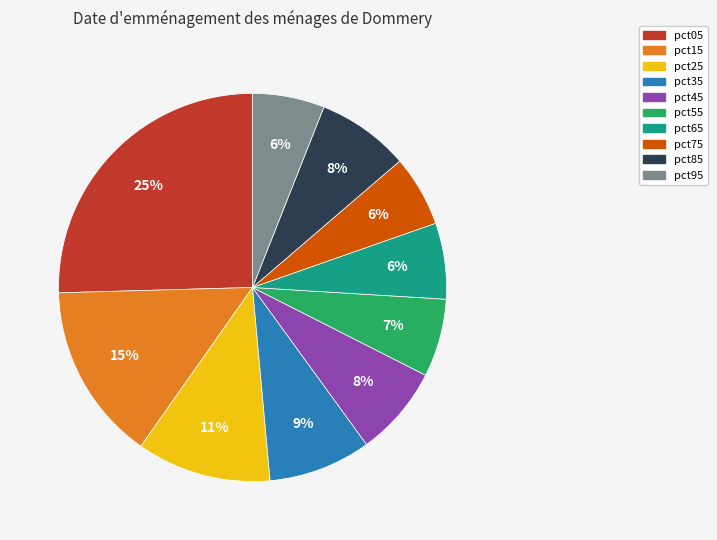

To the nearest percent, what portion does pct95 represent?

6%